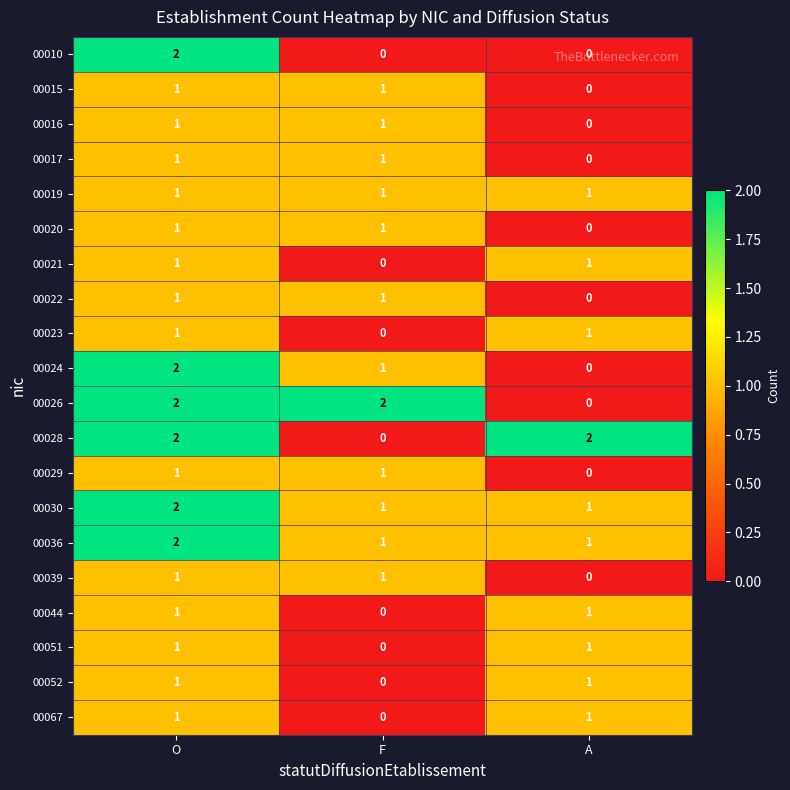

True or false: 00024 has a value of 0 at A.

True